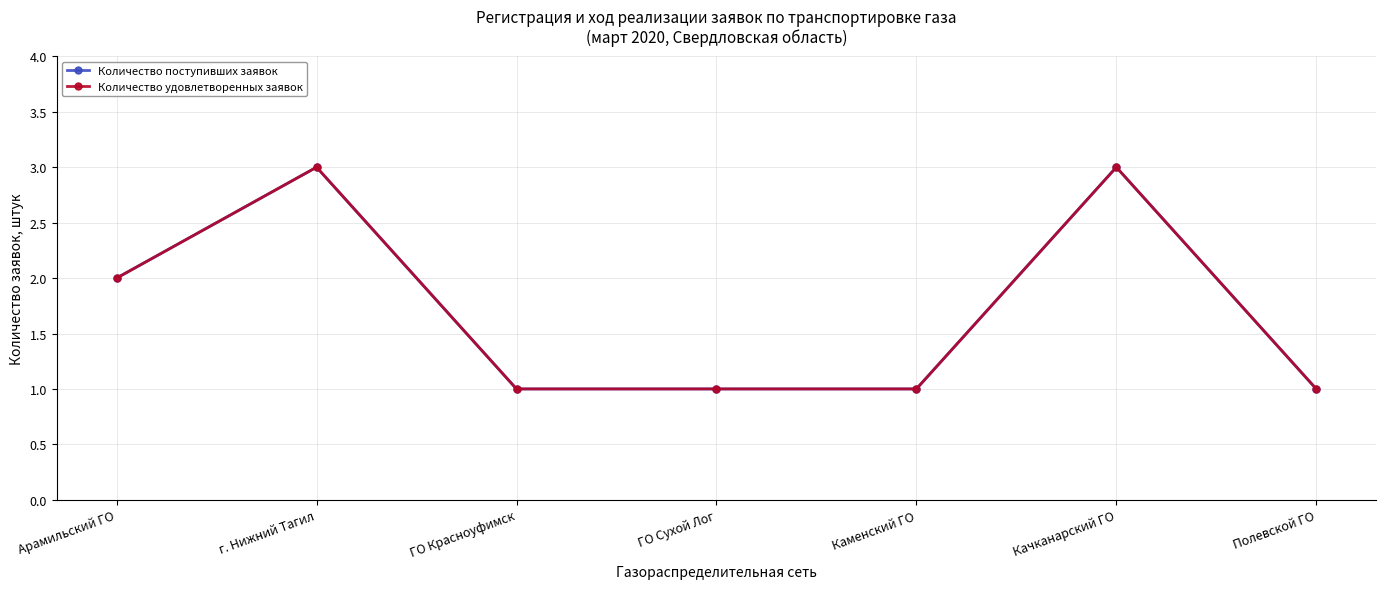

The value of Количество удовлетворенных заявок at Арамильский ГО is 1. True or false?

False